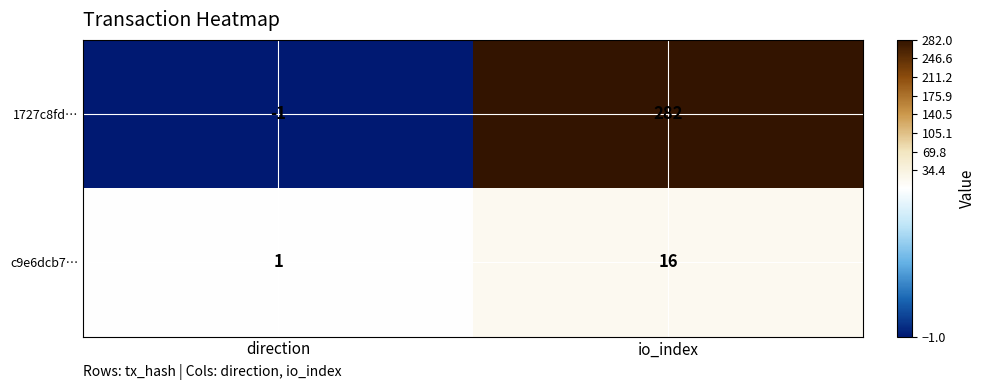

What is the greatest value displayed?

282